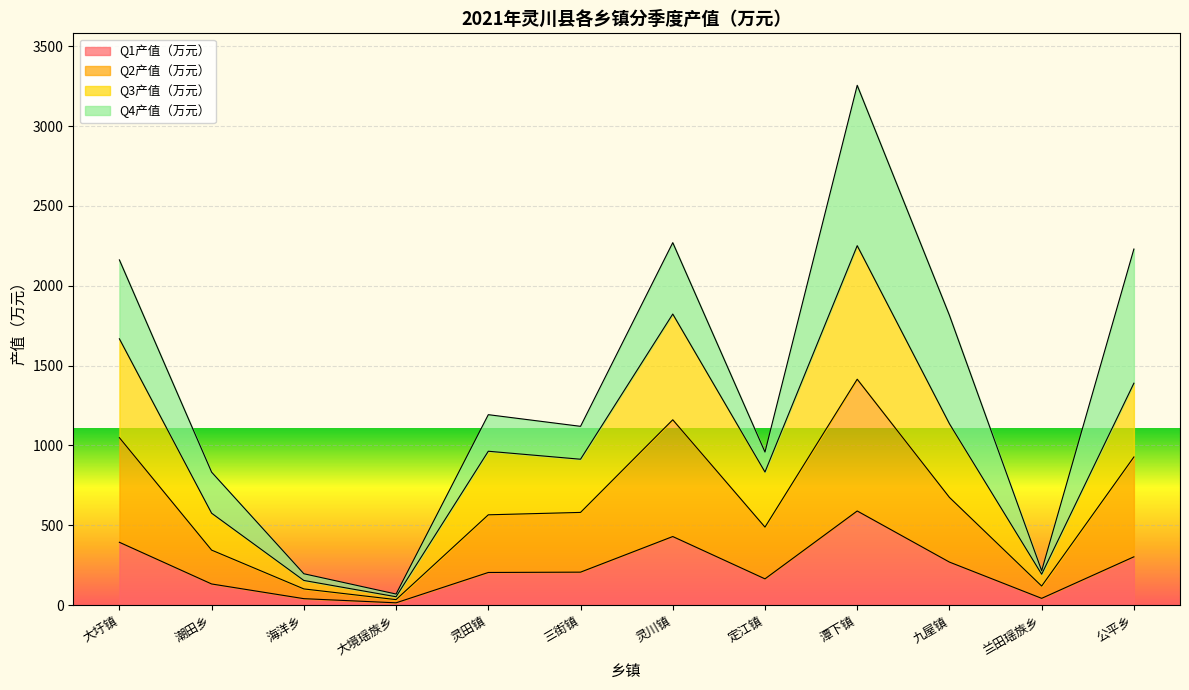

Between 潮田乡 and 灵川镇, which is larger?

灵川镇